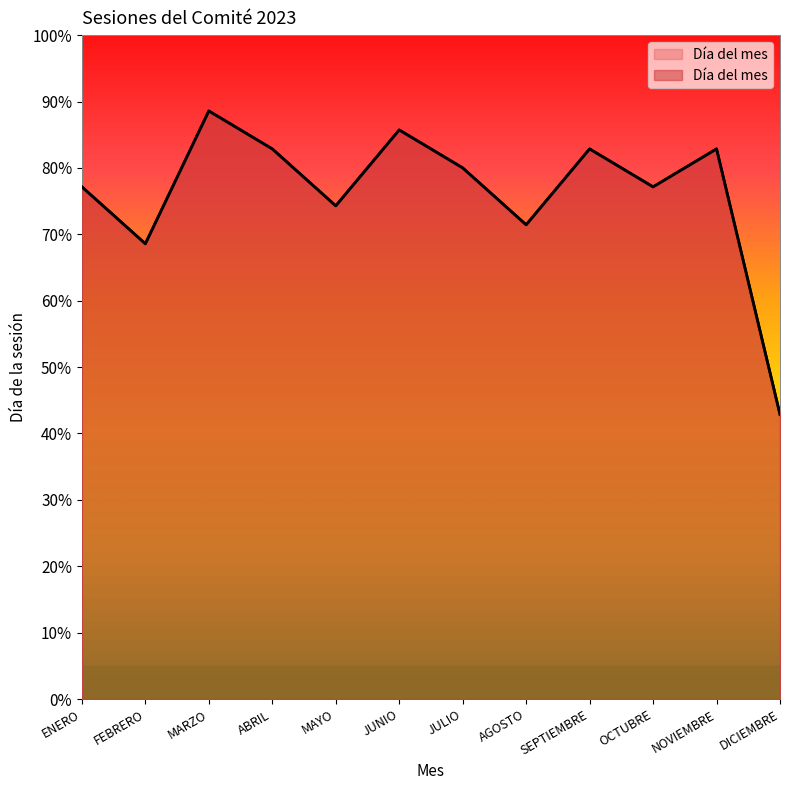

Count the number of categories in the chart.

12